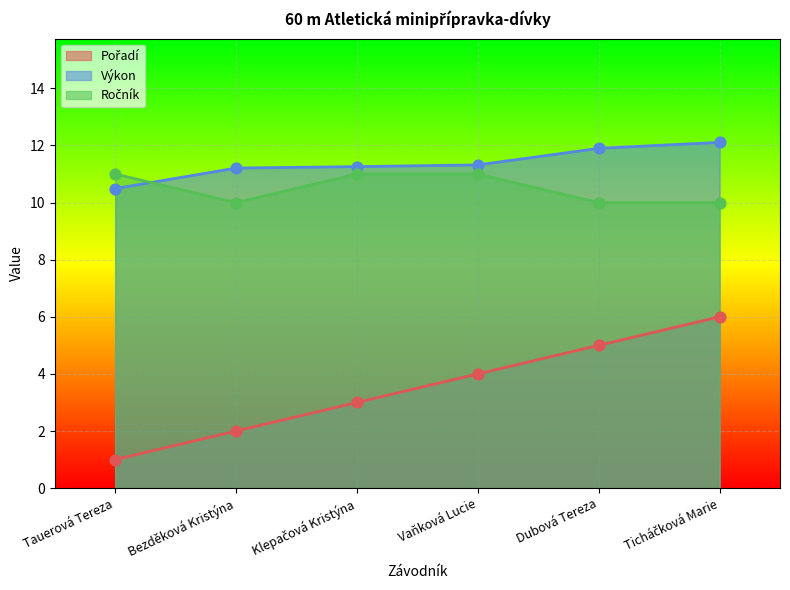

What are all the series names shown in the legend?

Pořadí, Výkon, Ročník